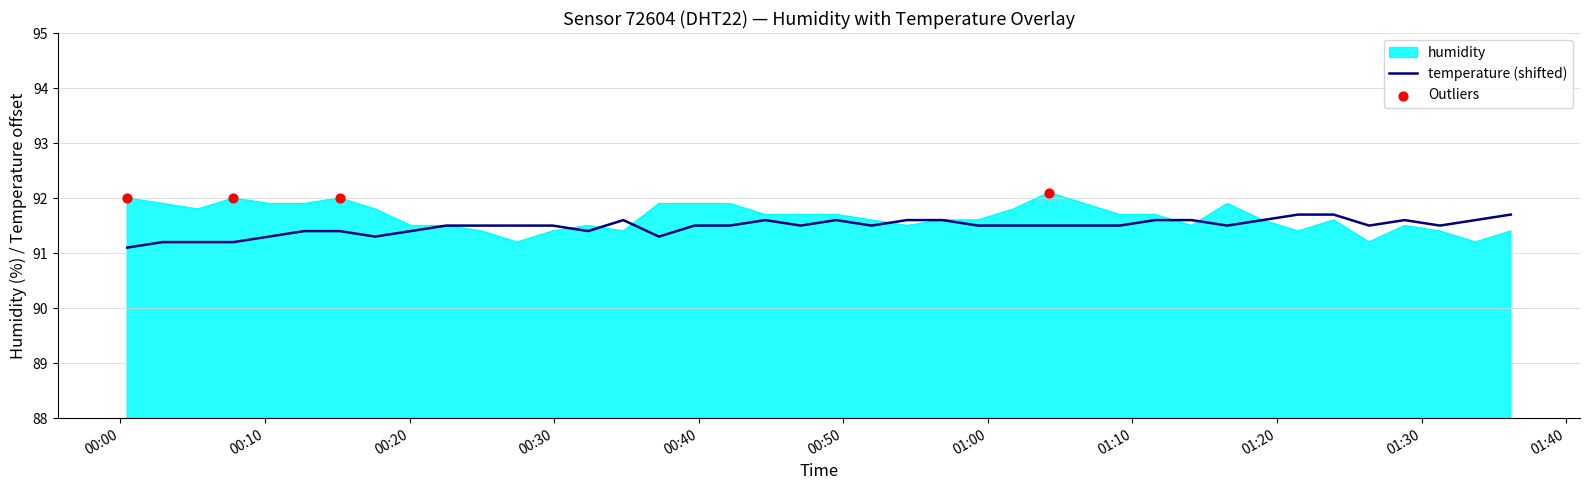

Rank the series by their maximum value, from highest to lowest.

humidity, temperature (shifted)